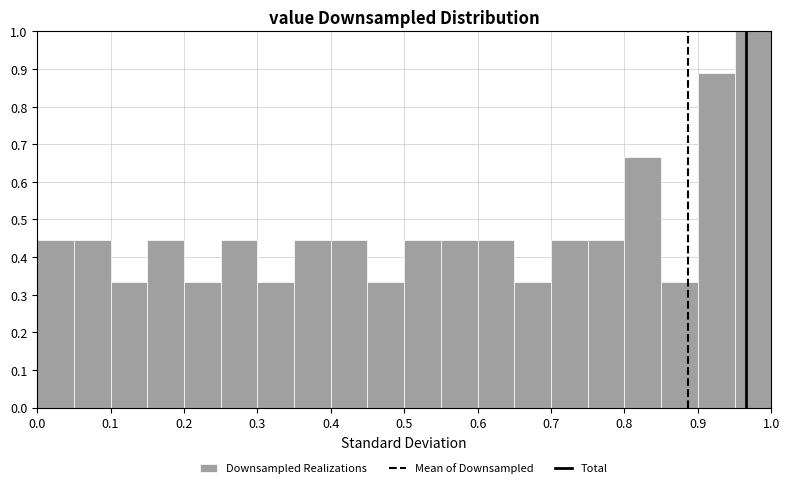

Reading left to right, transcribe this chart: for each bar, give the range it covers on the x-axis and its height. The values are not printed on the chart, so give them approximately, as read against the axis.

0.00 to 0.05: 0.44
0.05 to 0.10: 0.44
0.10 to 0.15: 0.33
0.15 to 0.20: 0.44
0.20 to 0.25: 0.33
0.25 to 0.30: 0.44
0.30 to 0.35: 0.33
0.35 to 0.40: 0.44
0.40 to 0.45: 0.44
0.45 to 0.50: 0.33
0.50 to 0.55: 0.44
0.55 to 0.60: 0.44
0.60 to 0.65: 0.44
0.65 to 0.70: 0.33
0.70 to 0.75: 0.44
0.75 to 0.80: 0.44
0.80 to 0.85: 0.67
0.85 to 0.90: 0.33
0.90 to 0.95: 0.89
0.95 to 1.00: 1.00